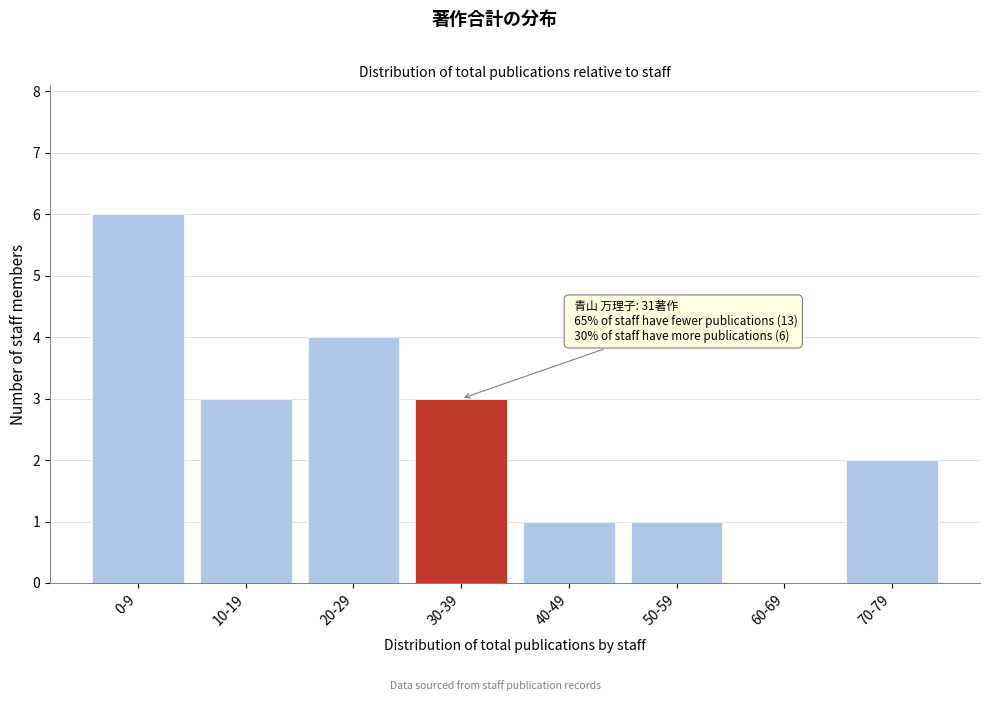

Reading left to right, list all the values displayed in this chart.

0-9=6	10-19=3	20-29=4	30-39=3	40-49=1	50-59=1	60-69=0	70-79=2